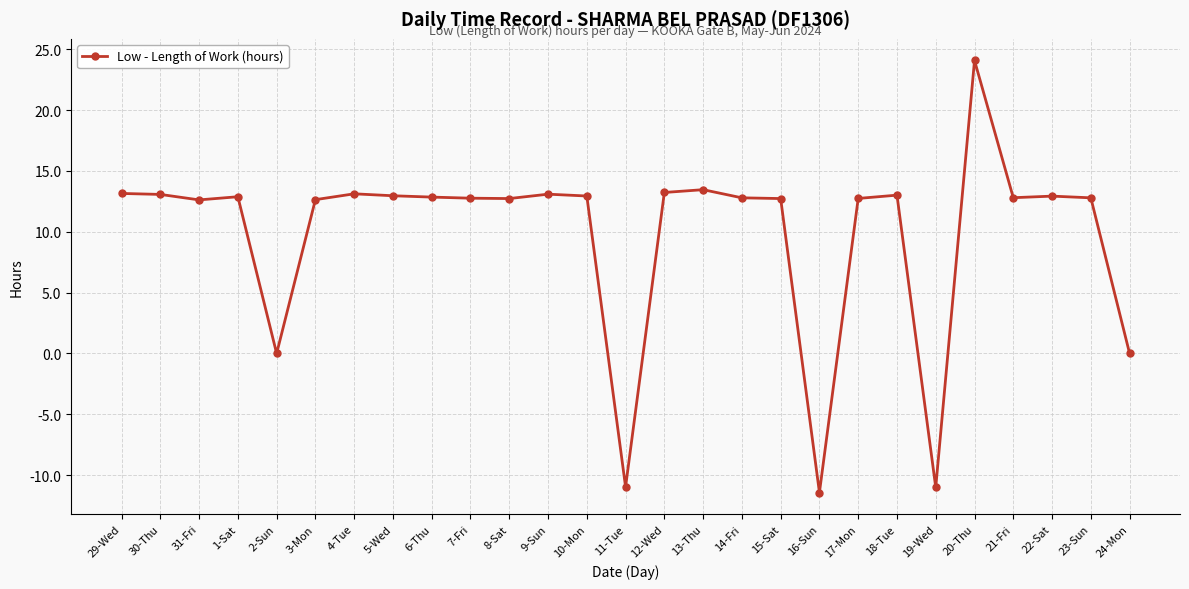

What is the label of the 18th point from the right?

7-Fri